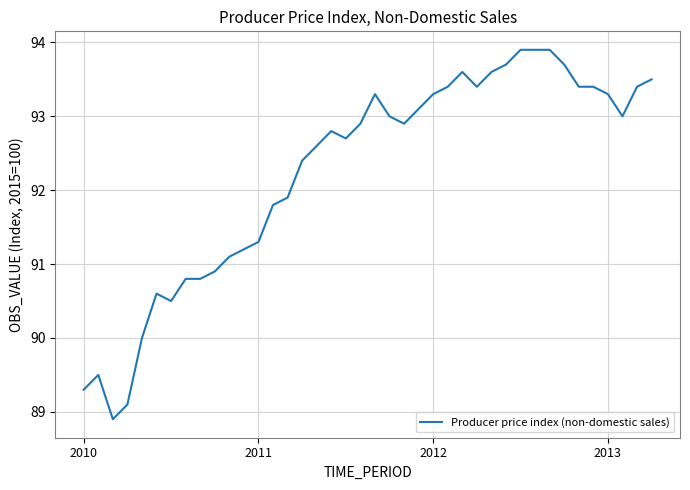

Reading left to right, what are all the values shown in this chart?

89.3	89.5	88.9	89.1	90.0	90.6	90.5	90.8	90.8	90.9	91.1	91.2	91.3	91.8	91.9	92.4	92.6	92.8	92.7	92.9	93.3	93.0	92.9	93.1	93.3	93.4	93.6	93.4	93.6	93.7	93.9	93.9	93.9	93.7	93.4	93.4	93.3	93.0	93.4	93.5